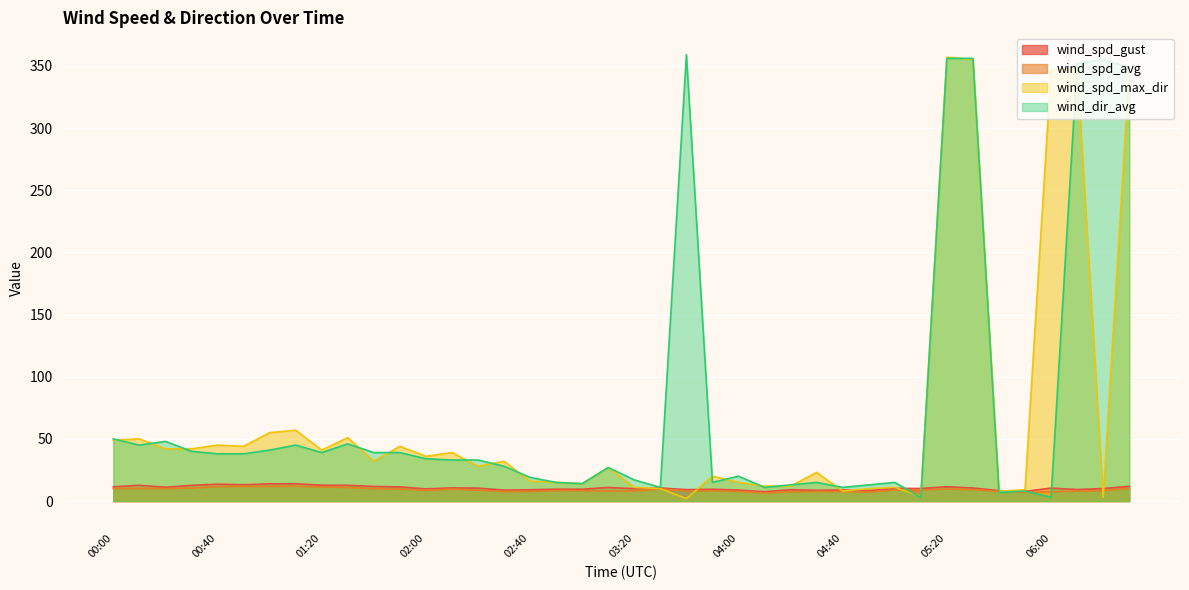

Which series has the widest spread of values?

wind_dir_avg